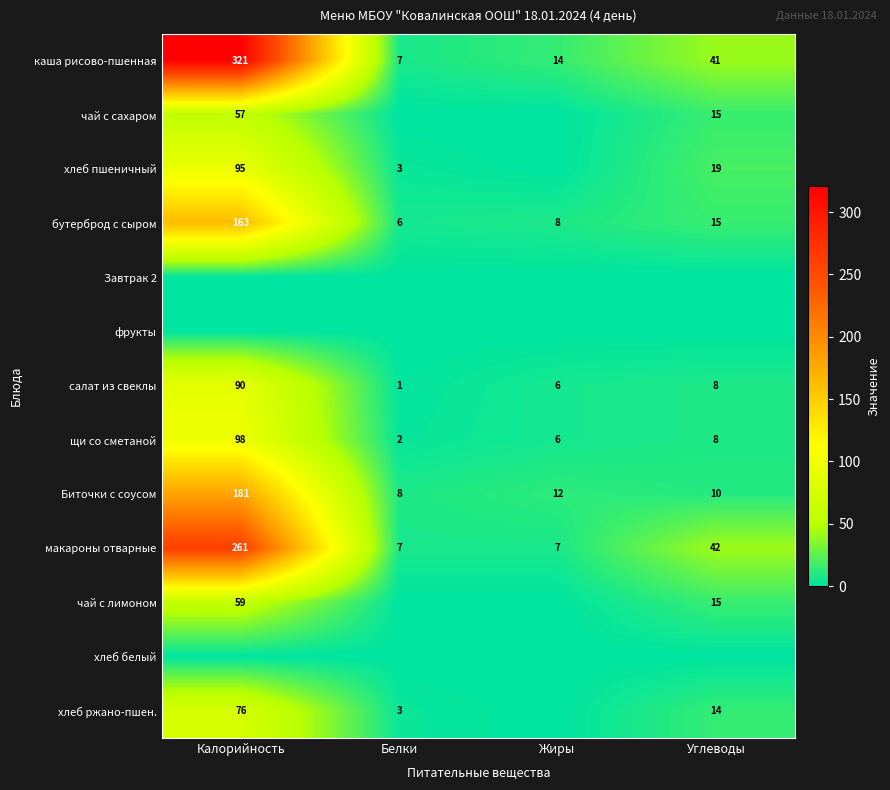

What is the difference between the highest and lowest values at Белки?

8